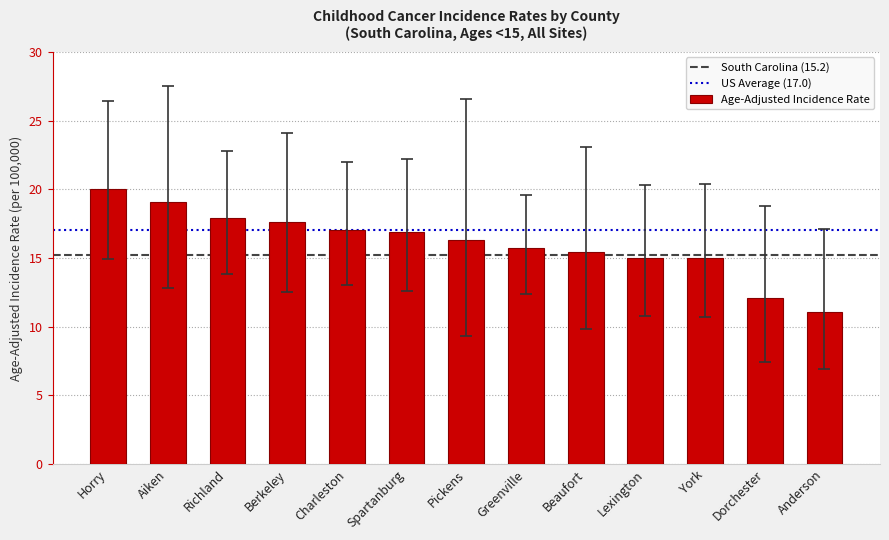

What is the difference between the values at Spartanburg and Pickens?

0.6